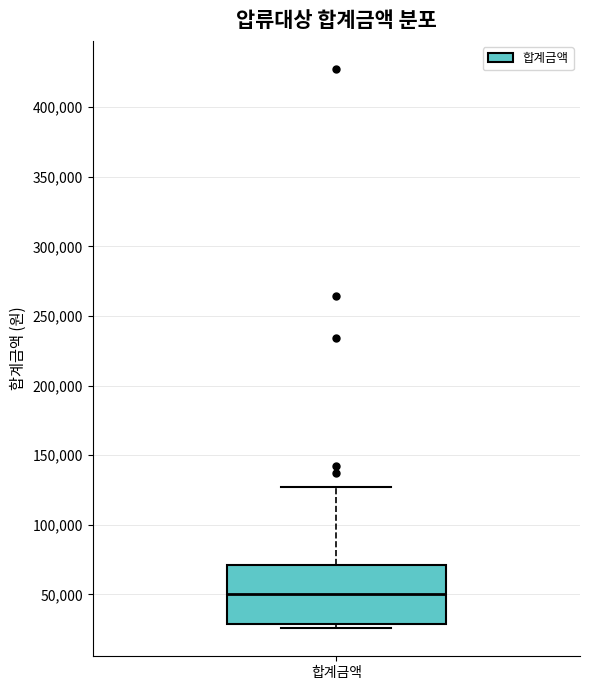

Read this box plot against the y-axis: the position of the median line, the range covered by the box, and the ends of both whiskers. The values are not printed on the chart, so give them approximately, as read against the axis.

median 50000, box 30000 to 70000, whiskers 25000 to 125000